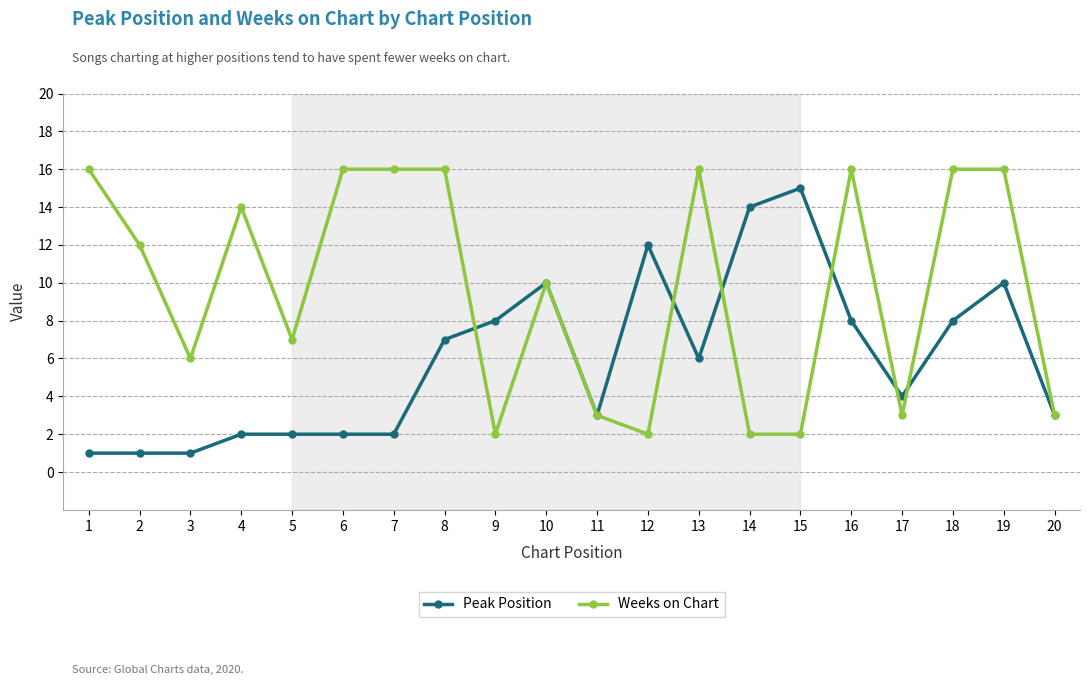

What is the greatest value displayed?

16